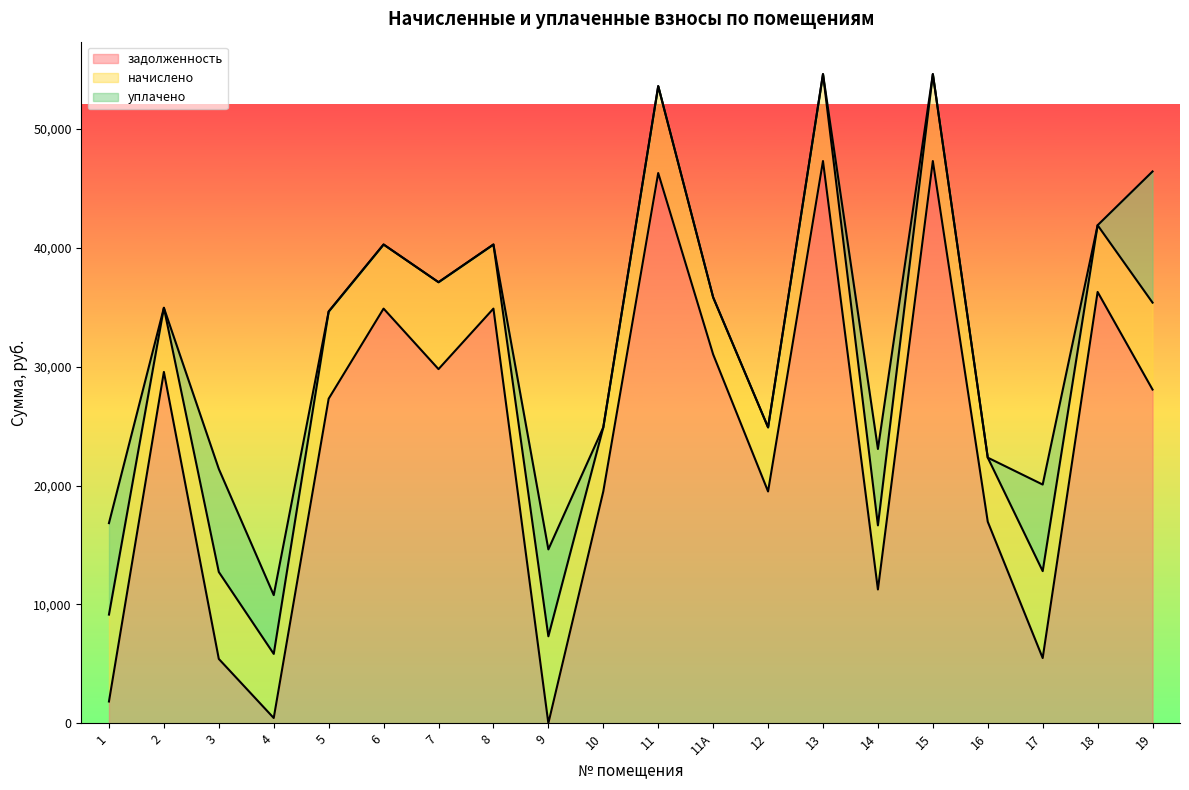

How many lines are shown in the chart?

3